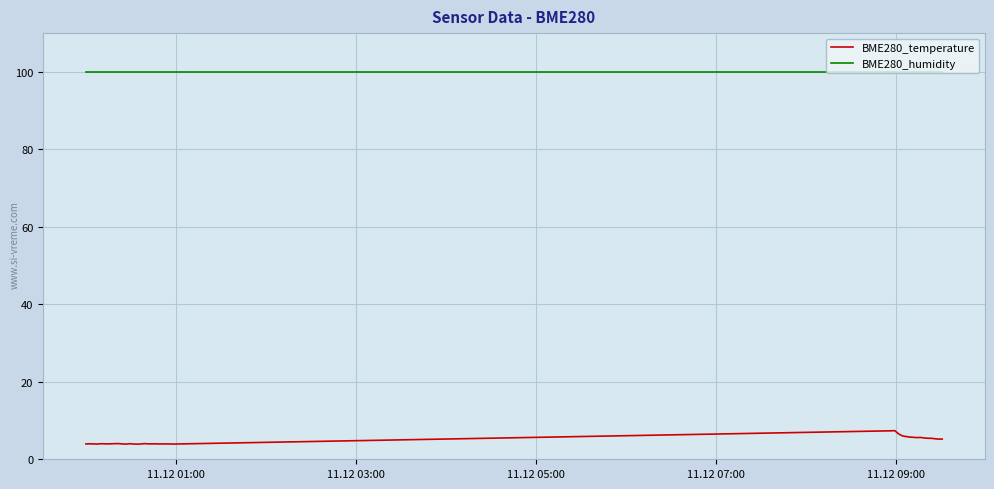

List the series in order of their peak value, lowest first.

BME280_temperature, BME280_humidity